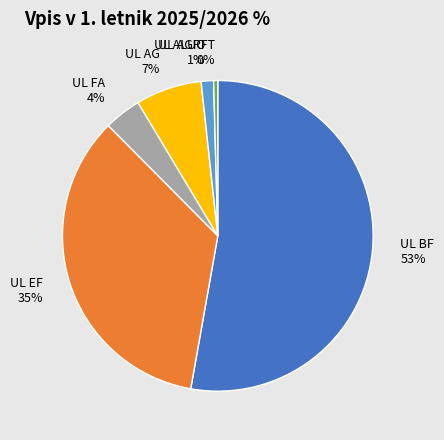

Which category accounts for the majority?

UL BF 53%